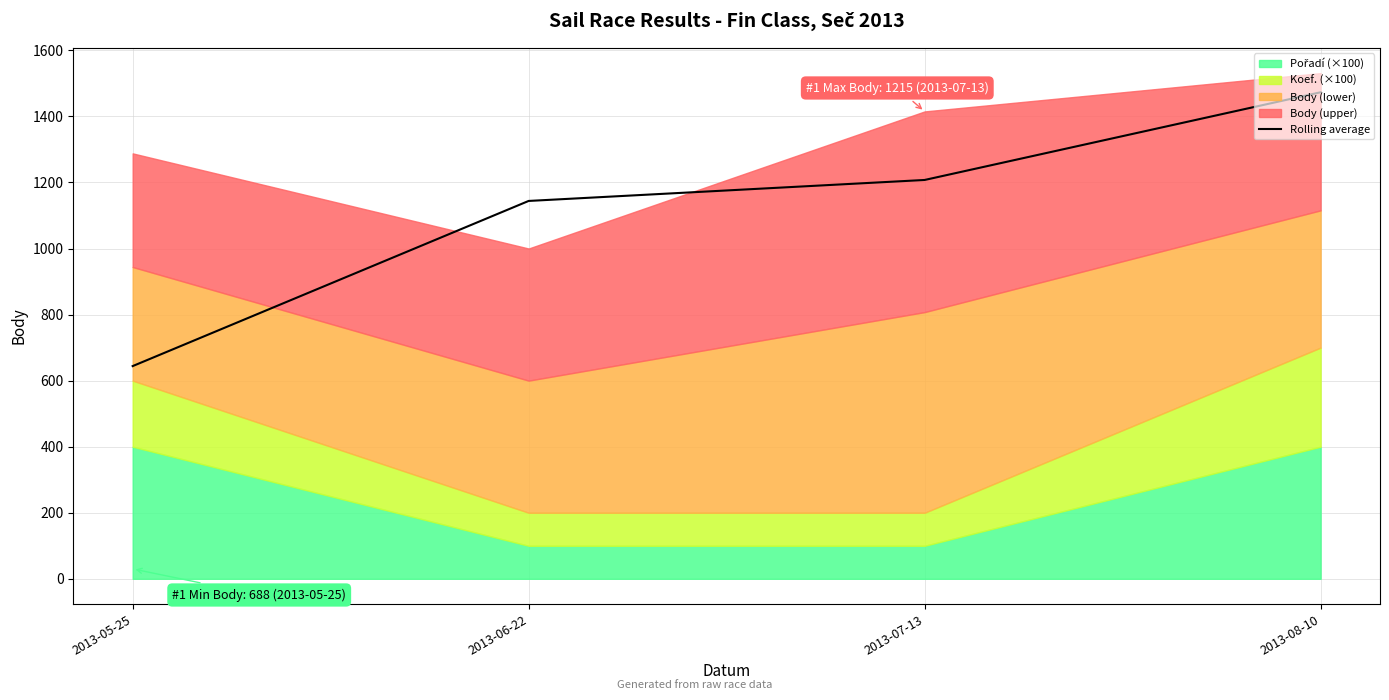

How many values are below 1207?

2